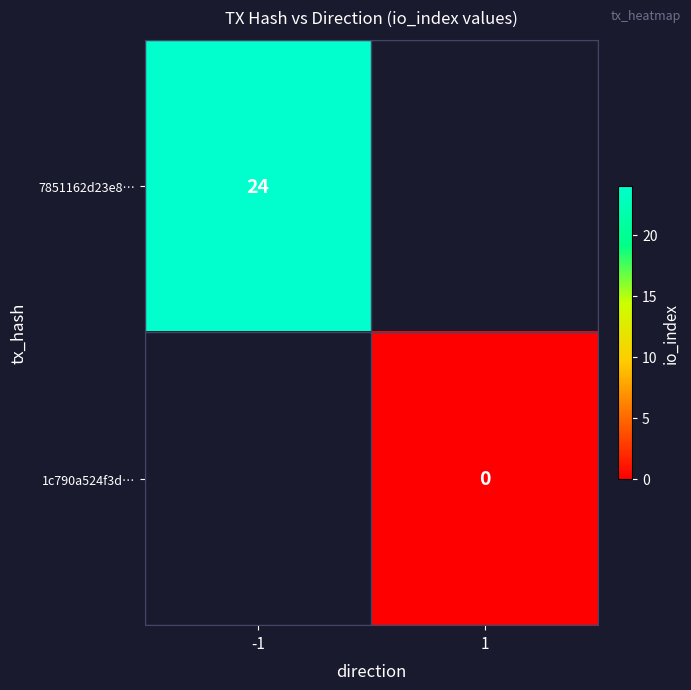

True or false: 7851162d23e8… has a value of 24 at -1.

True